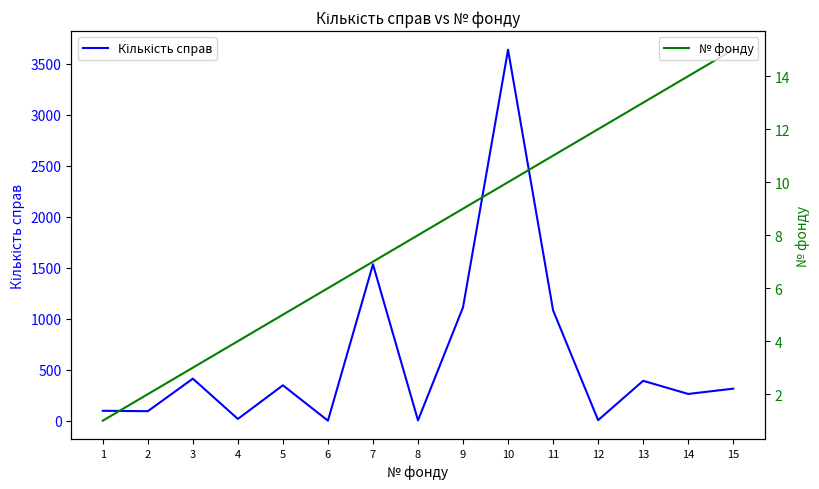

Is this an area chart (filled region under the line)?

No